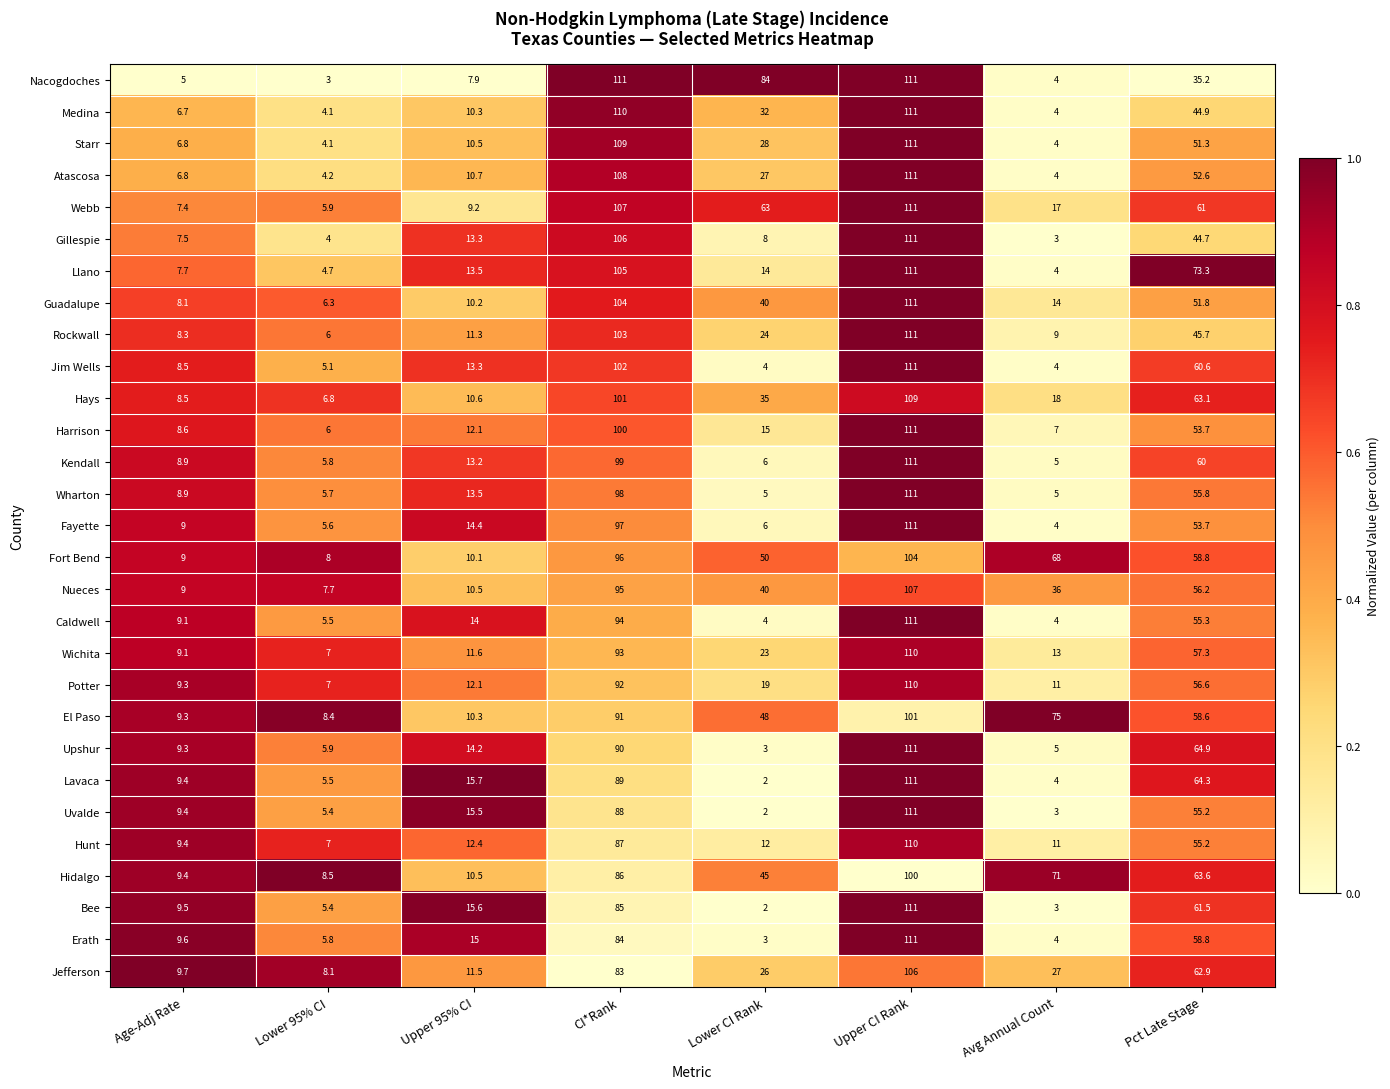

The Uvalde series shows 2.0 at Lower CI Rank. True or false?

True